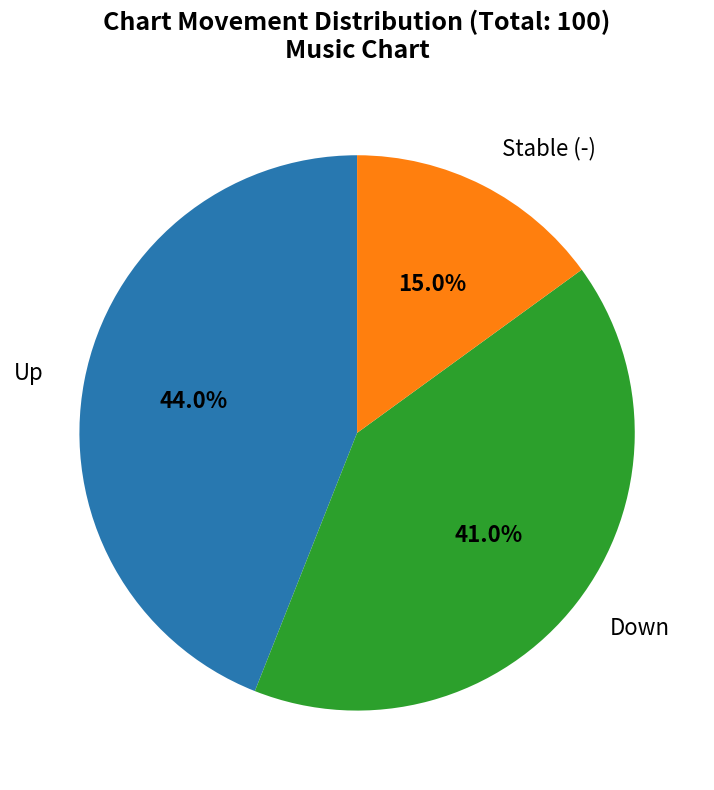

Does any single category account for the majority?

No